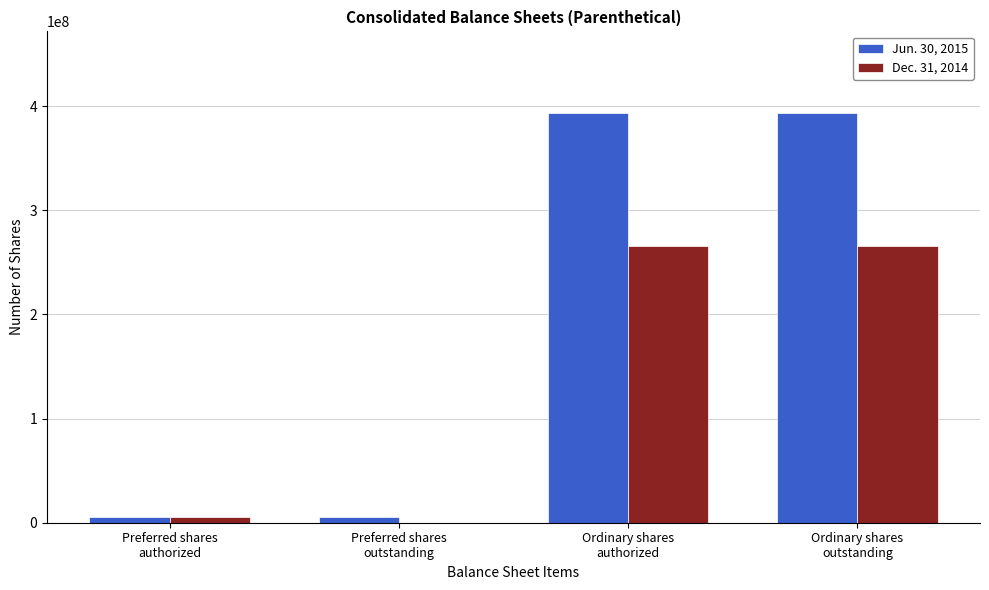

True or false: Dec. 31, 2014 has a value of 265900000 at Ordinary shares
authorized.

True